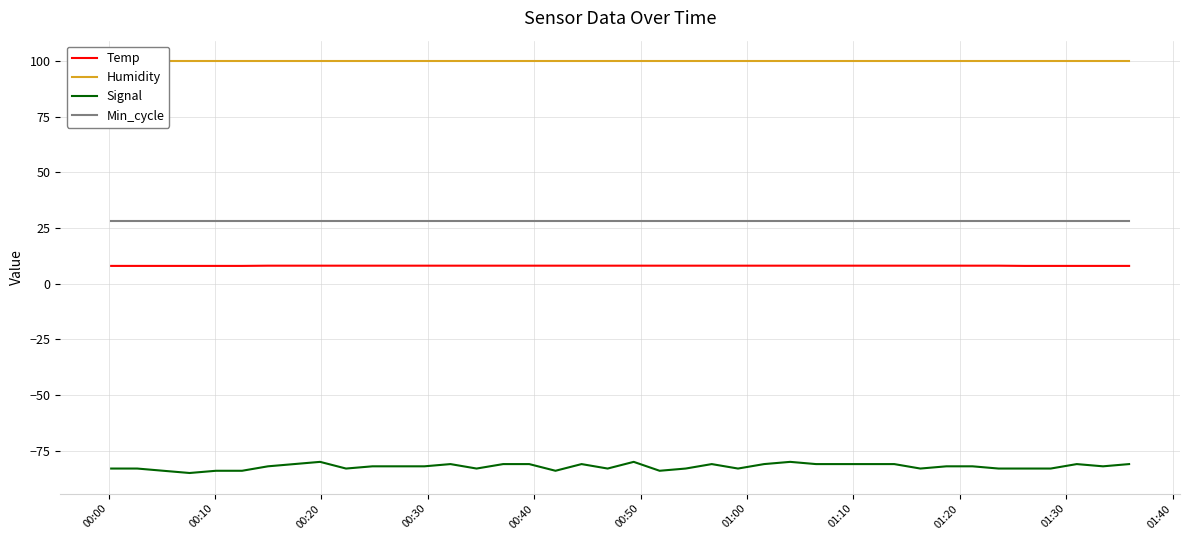

True or false: Temp and Signal cross at least once.

False